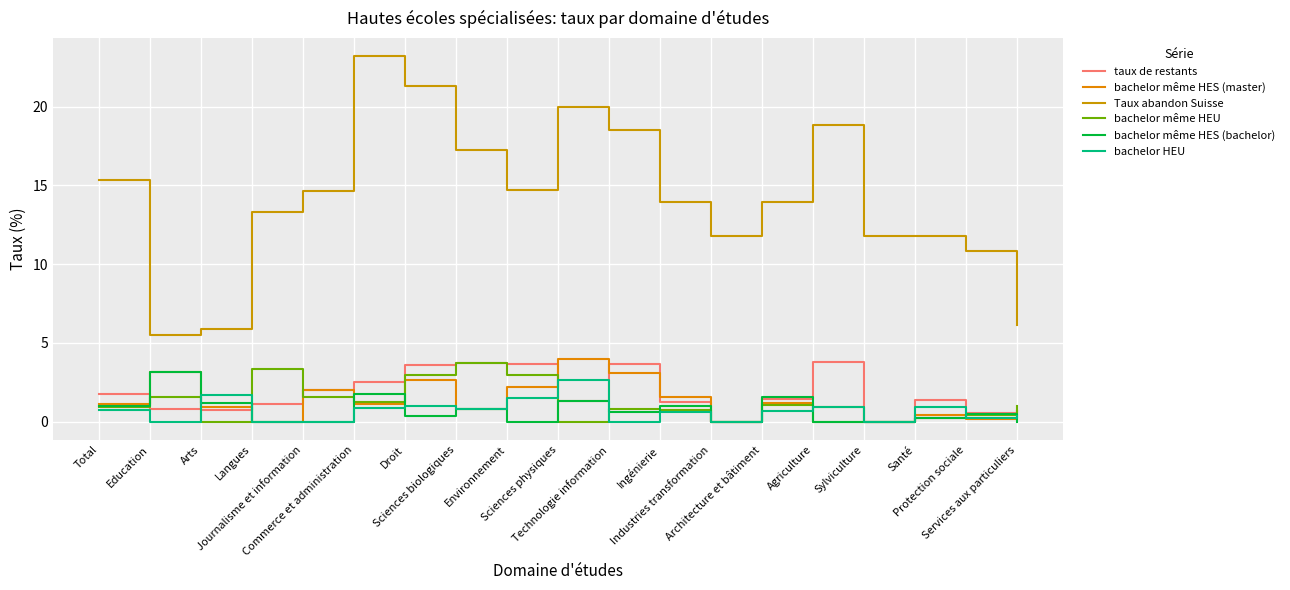

Which series ends up on top after the final intersection of taux de restants and bachelor même HEU?

bachelor même HEU